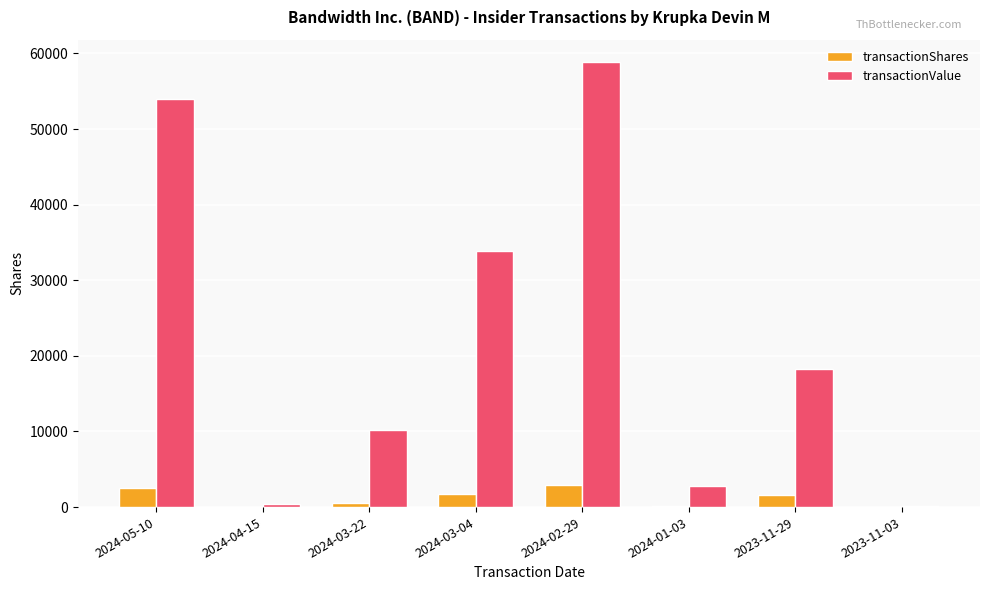

Which series has the largest total across all categories?

transactionValue